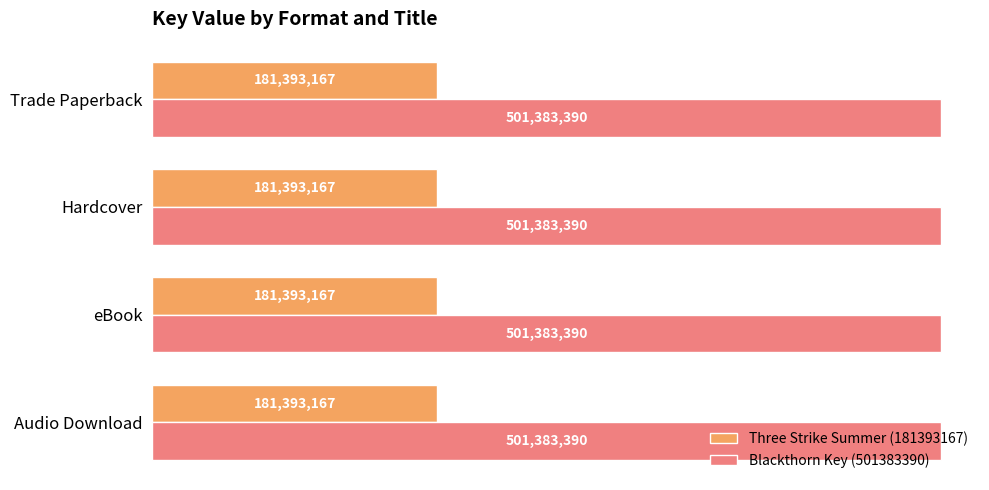

What are all the series names shown in the legend?

Three Strike Summer (181393167), Blackthorn Key (501383390)